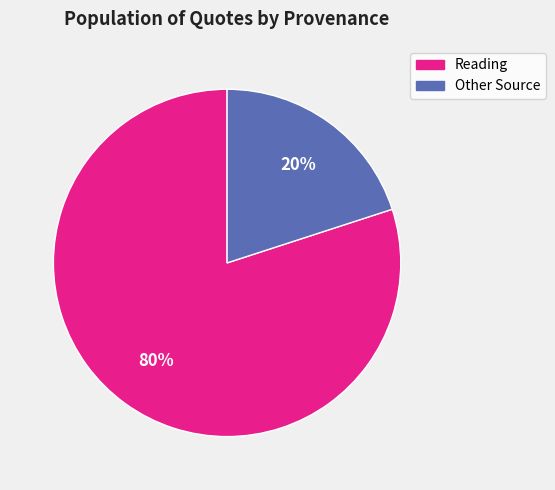

To the nearest percent, what is the difference between the largest and smallest slice percentages?

60%